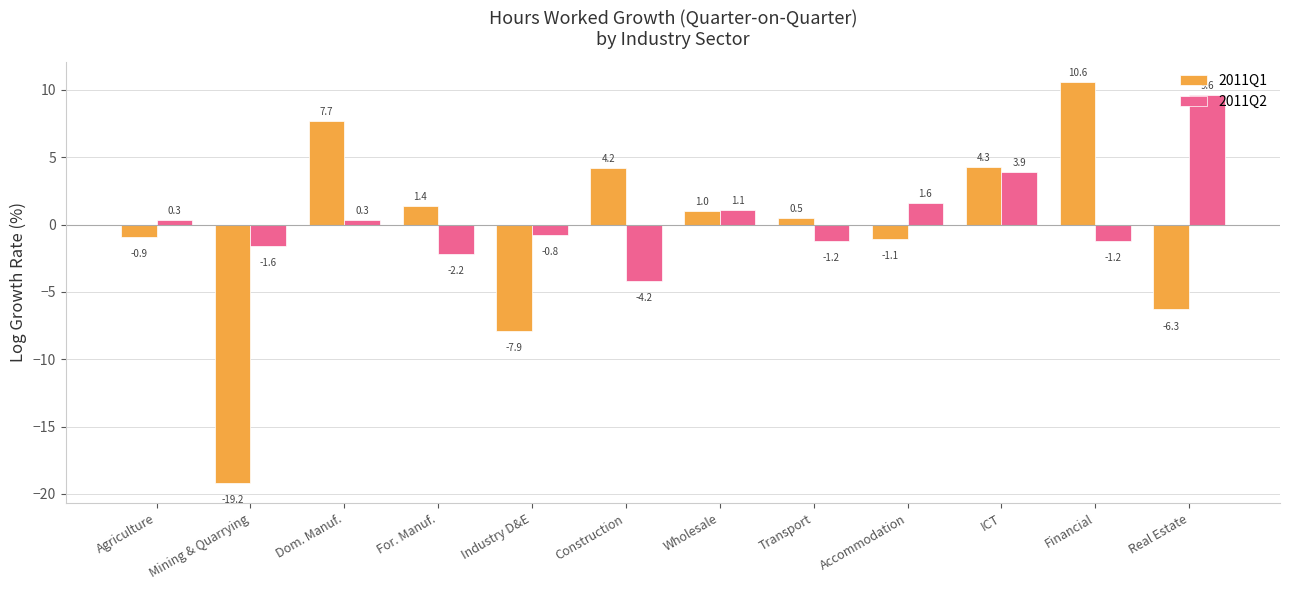

What is the label of the 3rd bar from the left?

Dom. Manuf.